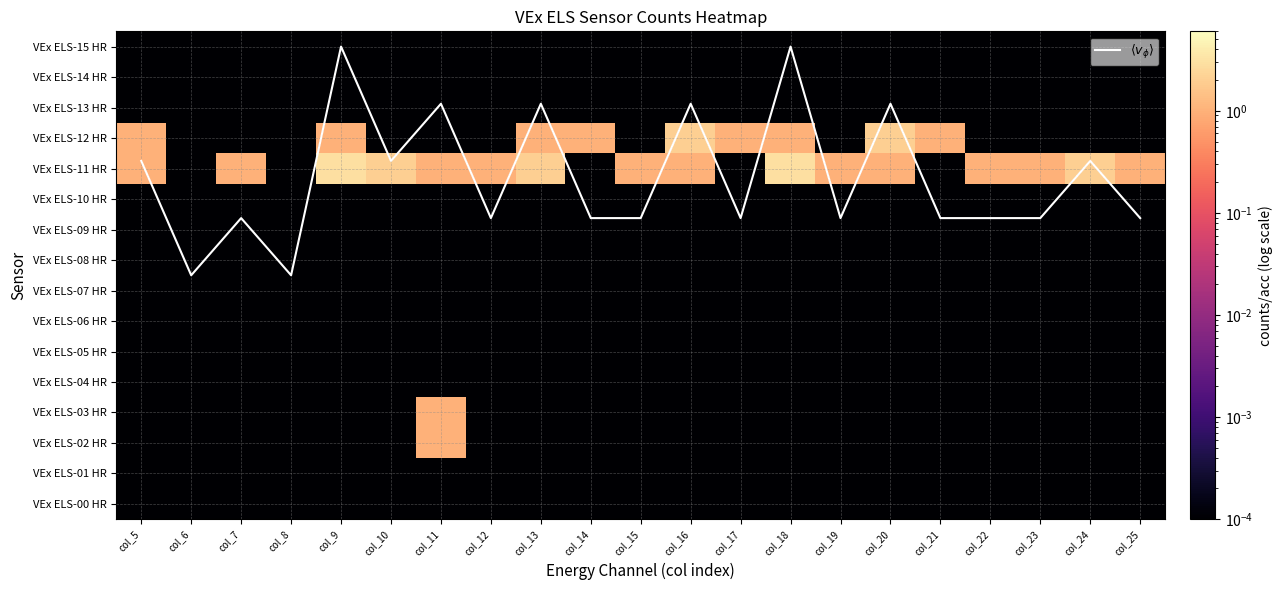

The VEx ELS-06 HR series shows 0.0 at col_12. True or false?

True